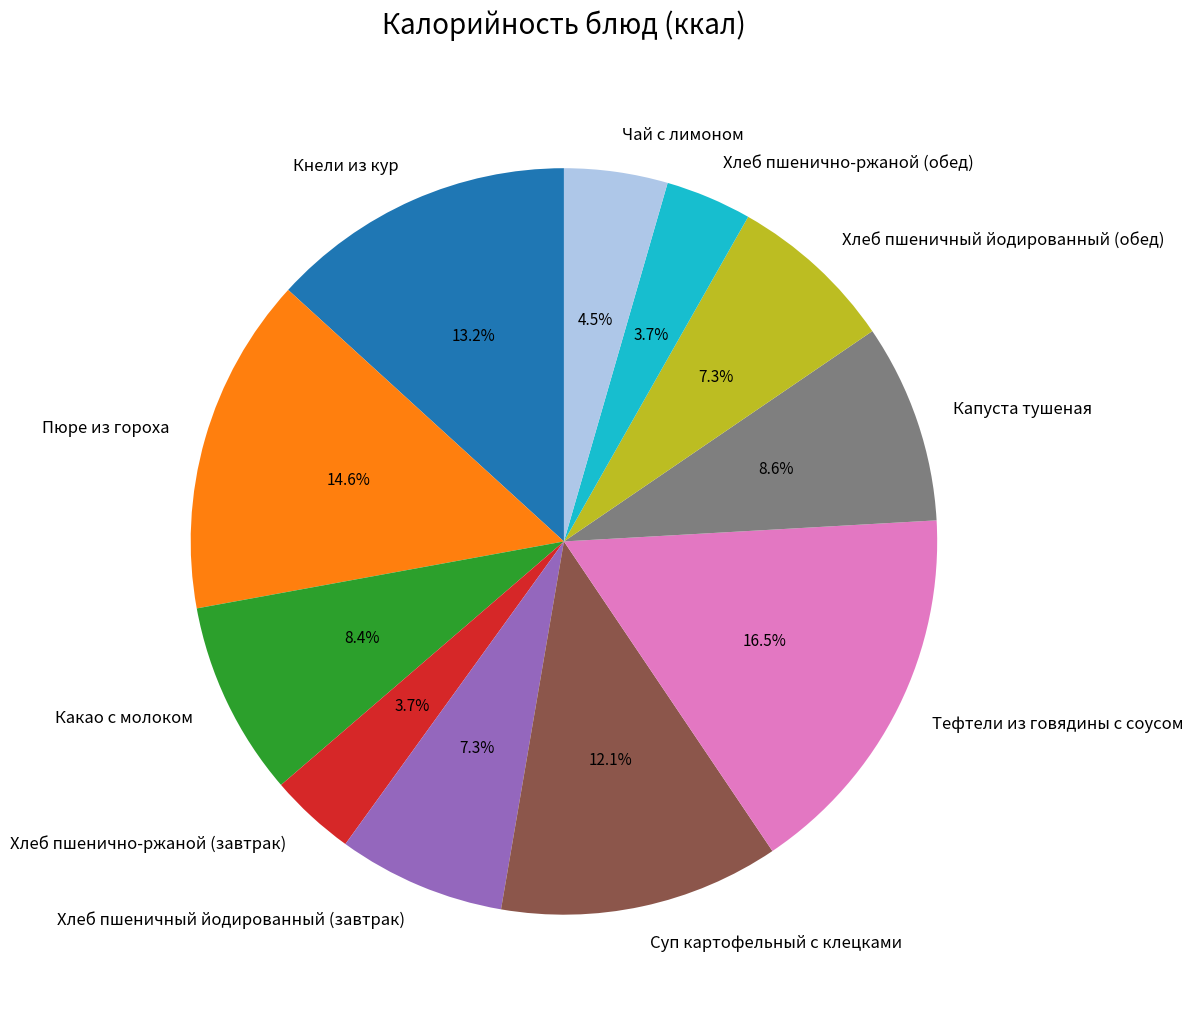

Does Чай с лимоном account for over 50% of the chart?

No